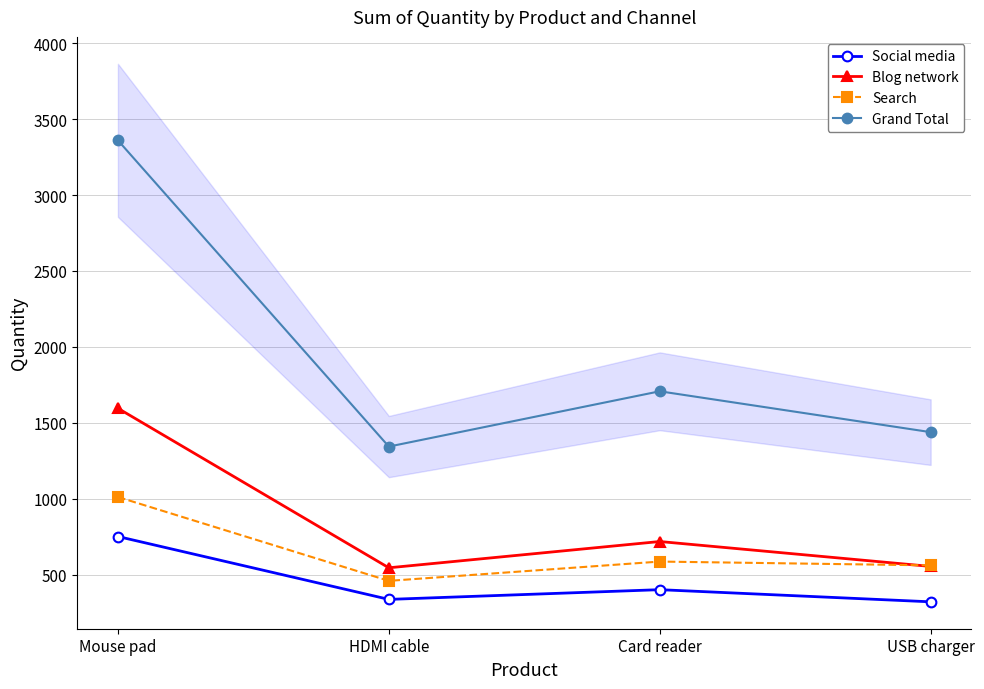

What position from the left is USB charger?

4